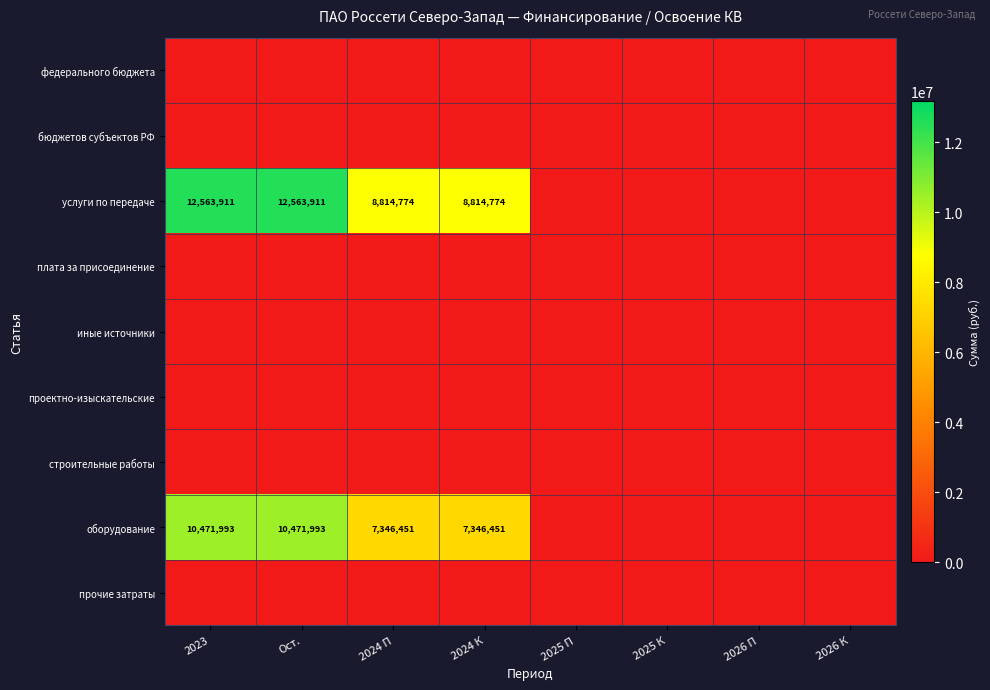

Between 2025 К and 2026 П, which is larger?

2025 К